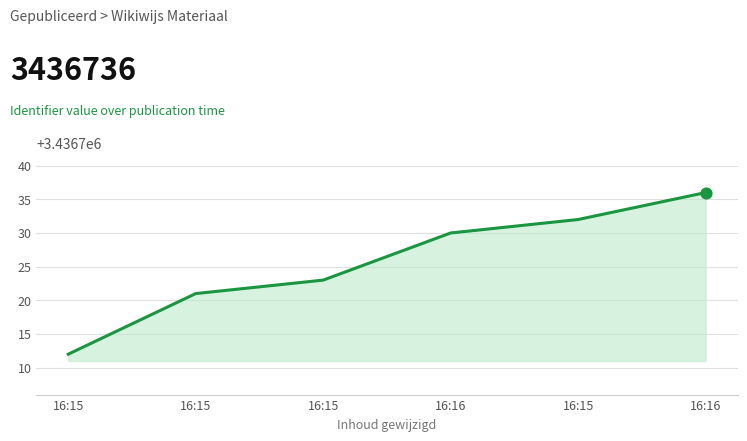

What is the change in value from 16:15 to 16:15?

+9